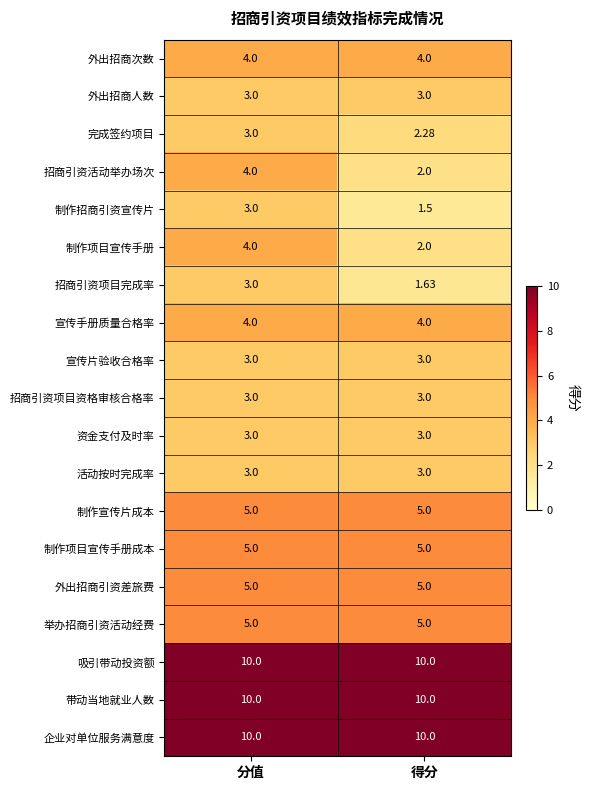

List the labels in order of 制作招商引资宣传片 value, smallest first.

得分, 分值